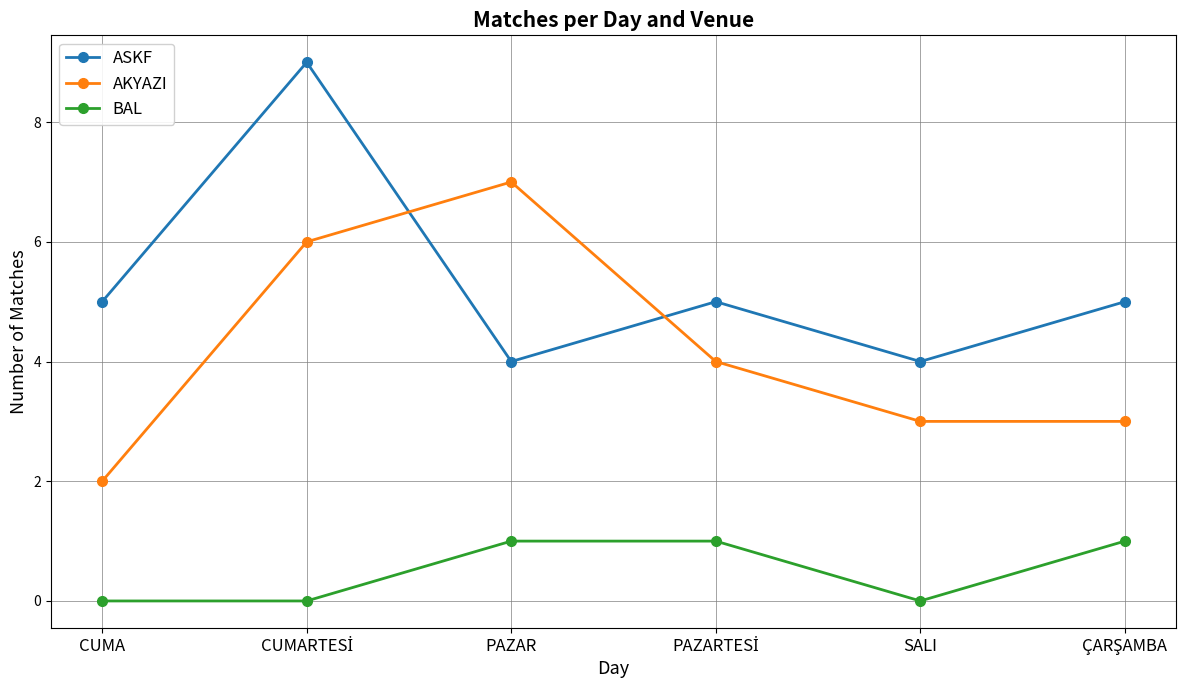

Rank the series at SALI from lowest to highest value.

BAL, AKYAZI, ASKF